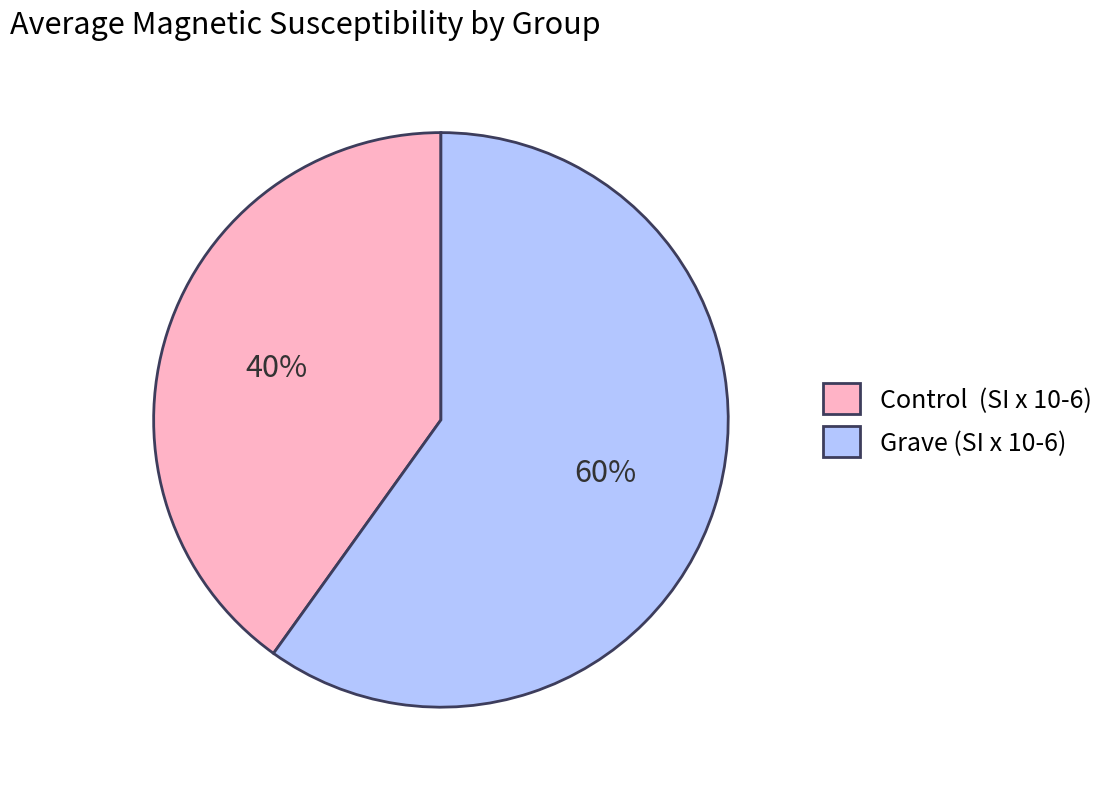

Rank the categories by value from highest to lowest.

Grave (SI x 10-6), Control (SI x 10-6)